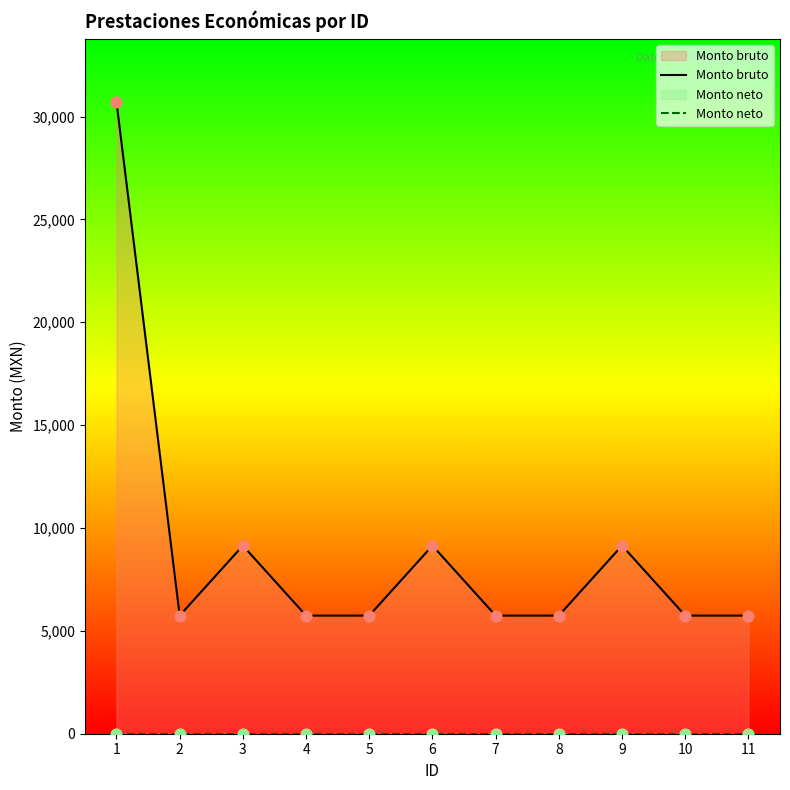

At how many categories does at least one series exceed 3684?

11